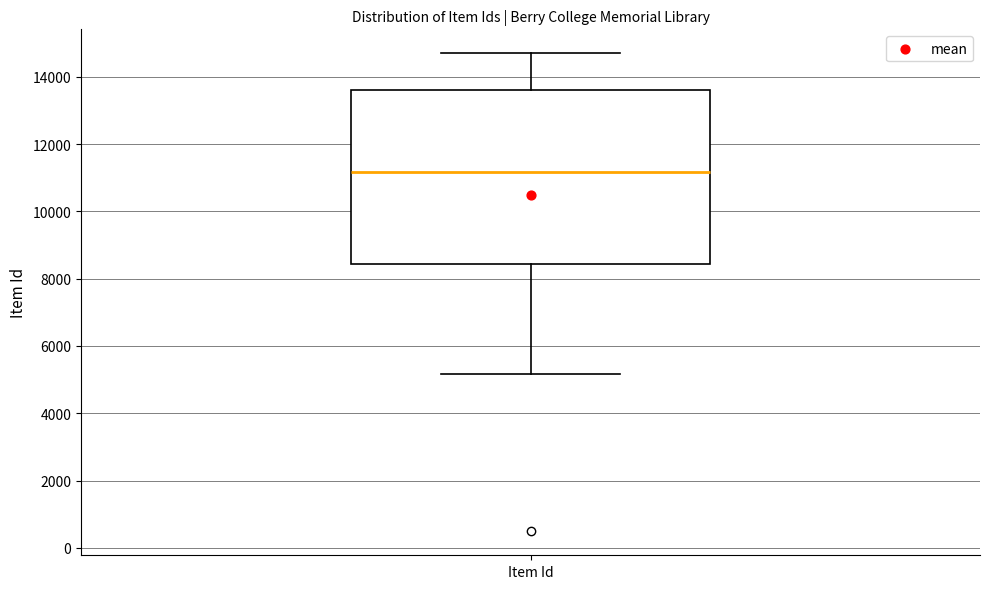

Where does the upper whisker of the box for Item Id end on the y-axis? The values are not printed on the chart, so give them approximately, as read against the axis.

14800